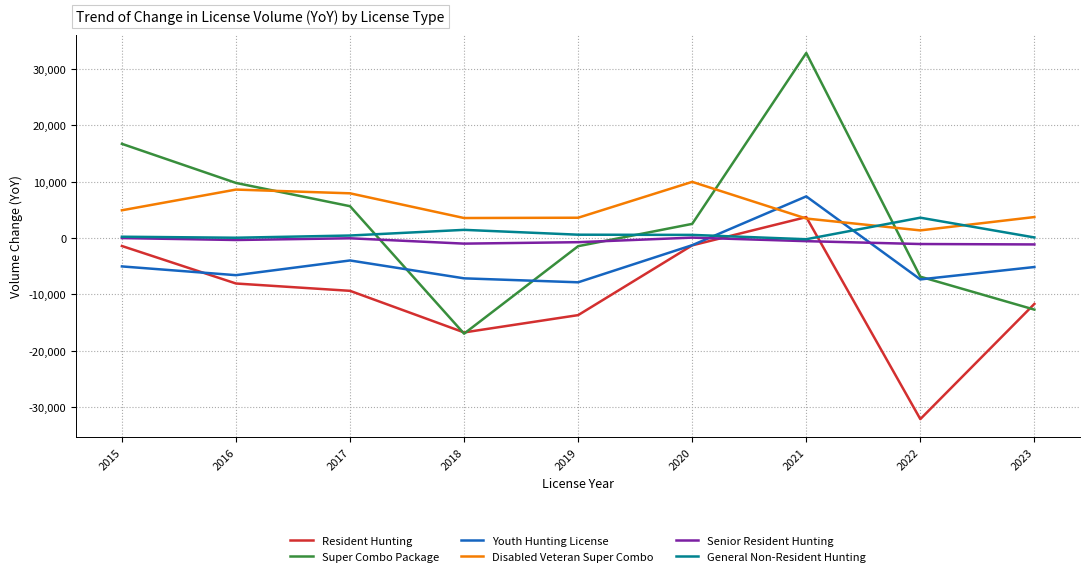

What is the lowest value of the Senior Resident Hunting series?

-1144